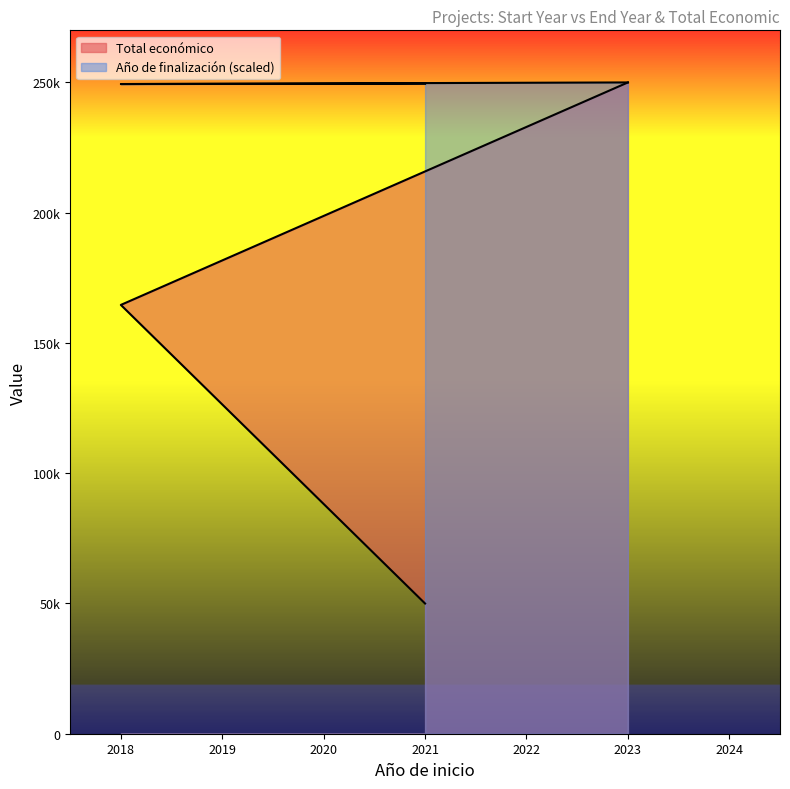

Rank the series by their maximum value, from highest to lowest.

Año de finalización, Total económico